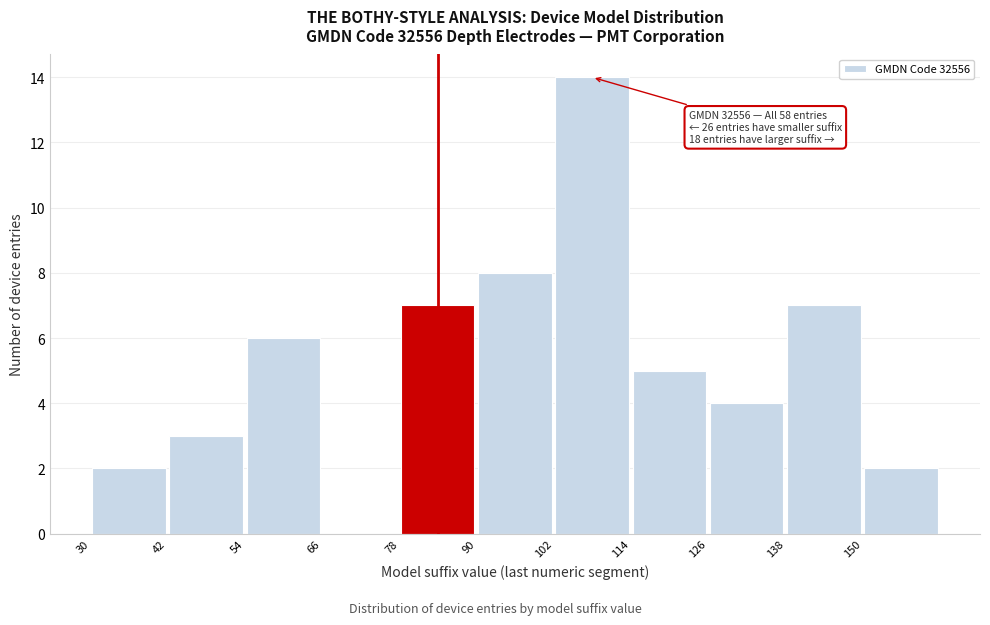

Over which range of the x-axis is the bar tallest?

102 to 114